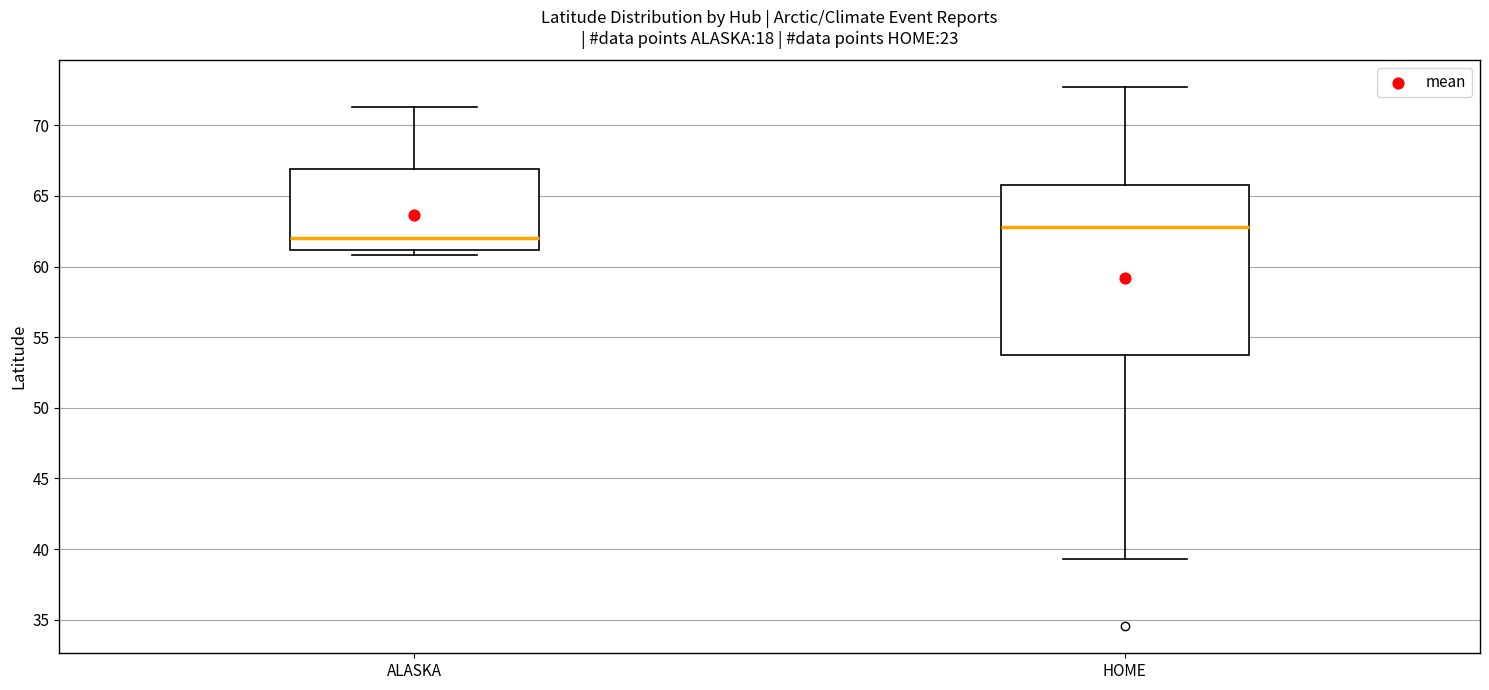

Reading left to right, transcribe this box plot: for each box, give where its median line is, the range the box spans, and where its two whiskers end, as read against the y-axis. The values are not printed on the chart, so give them approximately, as read against the axis.

ALASKA: median 62.0, box 61.0 to 67.0, whiskers 61.0 (just below the box's lower edge) to 71.5
HOME: median 63.0, box 54.0 to 66.0, whiskers 39.5 to 72.5